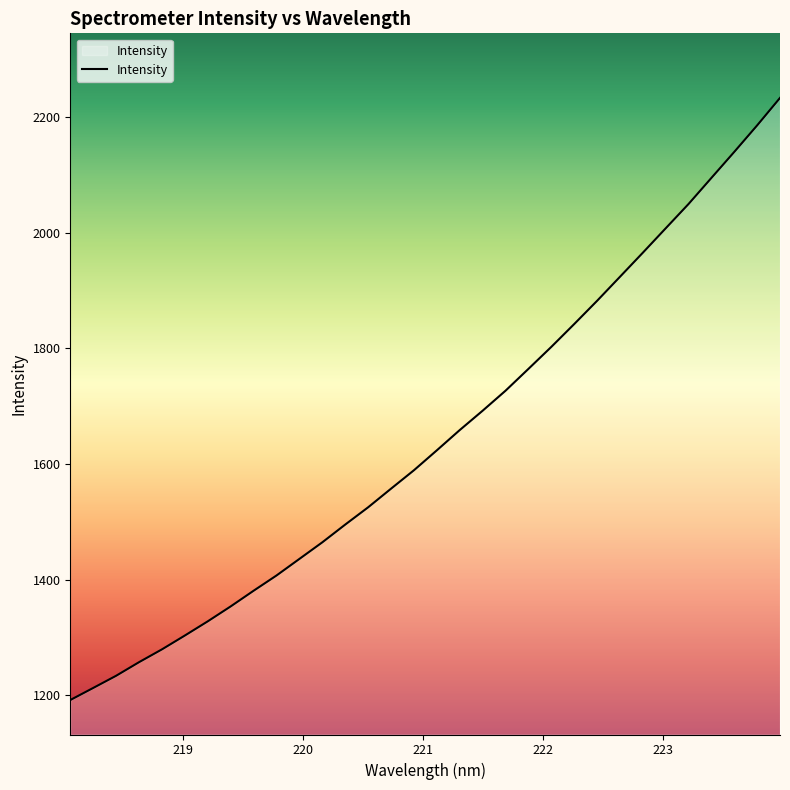

Reading left to right, list all the values displayed in this chart.

1191.9	1212.8	1233.8	1257.3	1279.5	1303.4	1328.0	1353.8	1380.9	1407.2	1435.9	1464.6	1495.2	1525.1	1557.3	1589.1	1623.5	1658.5	1692.0	1726.6	1764.3	1802.3	1841.7	1881.9	1923.5	1965.1	2007.3	2049.4	2094.5	2139.5	2185.3	2232.8